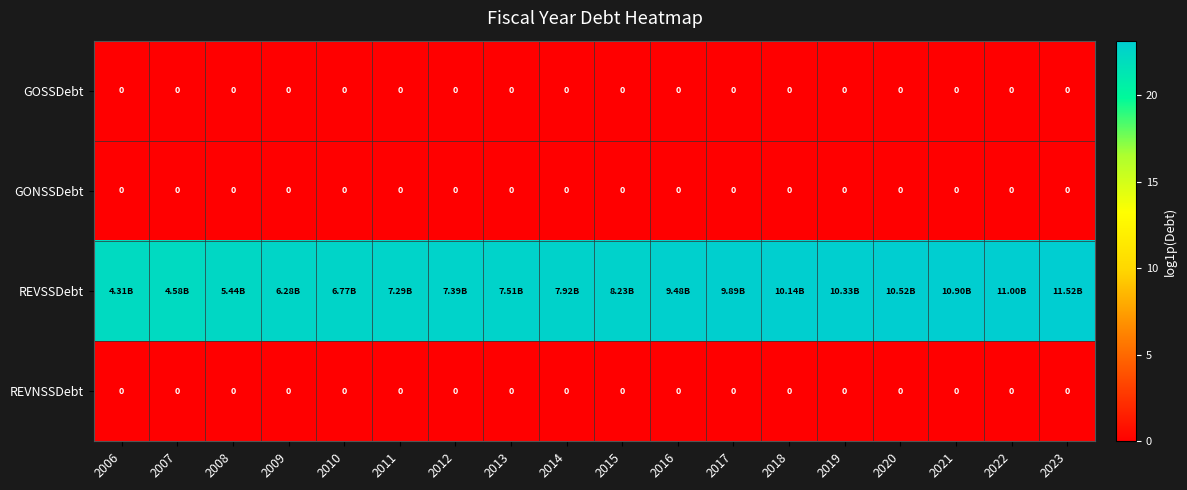

What is the total value across all series at 2010?

22.6